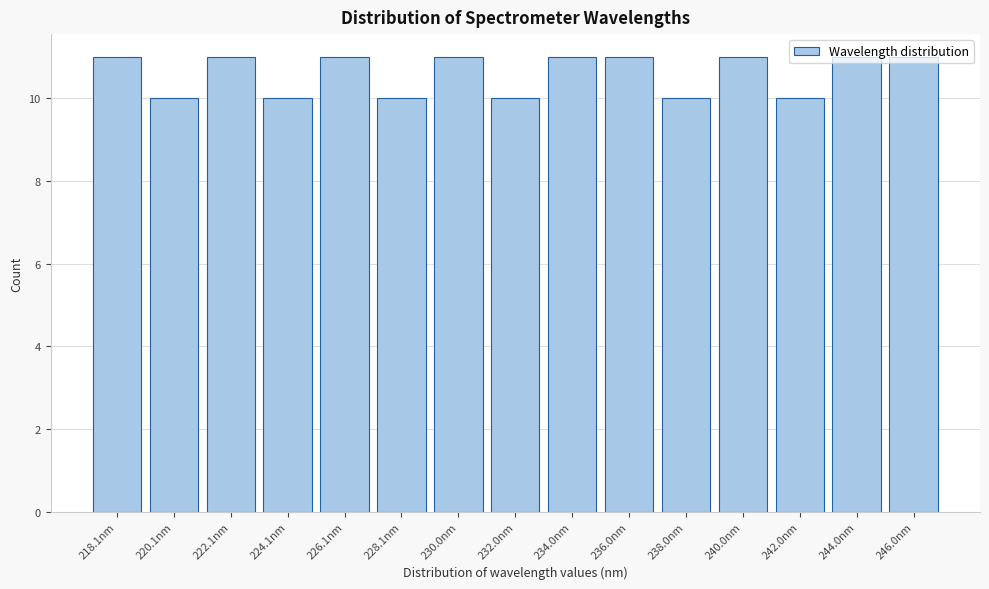

The chart shows a value of 6 at 230.0nm. True or false?

False